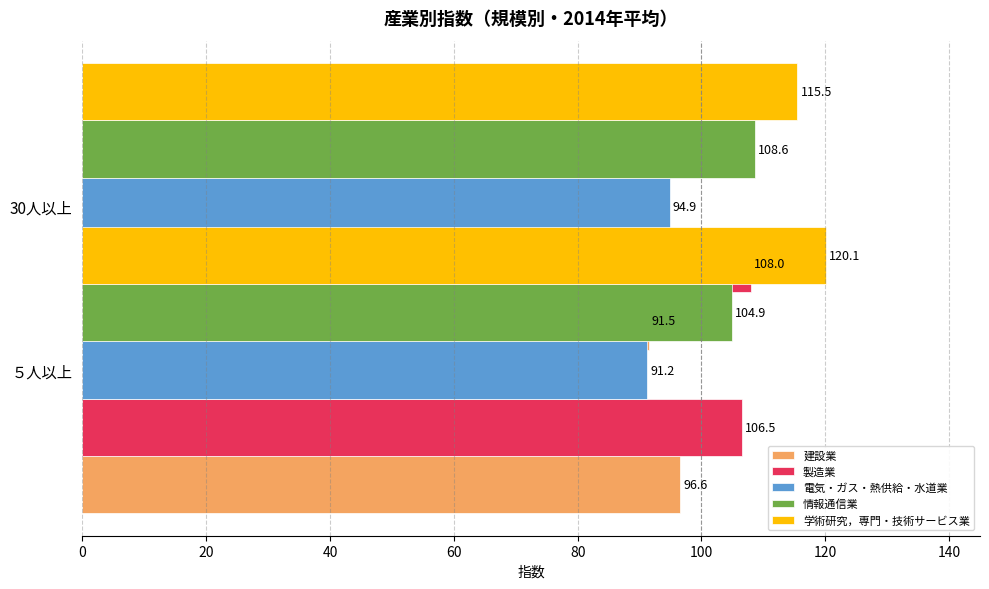

How many bars are there in total?

10